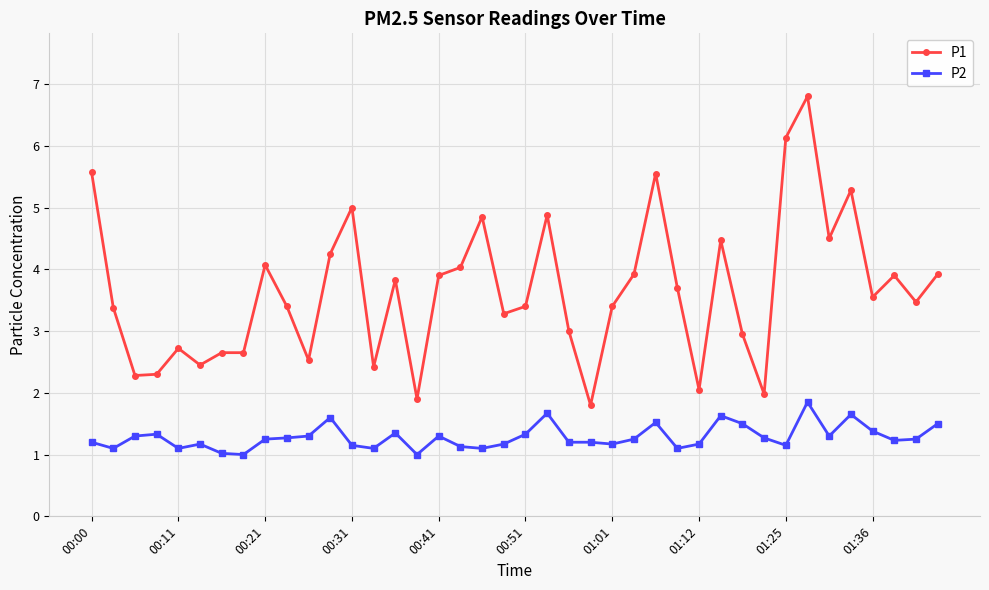

True or false: P2 has more than 0 points higher than both neighbors.

True